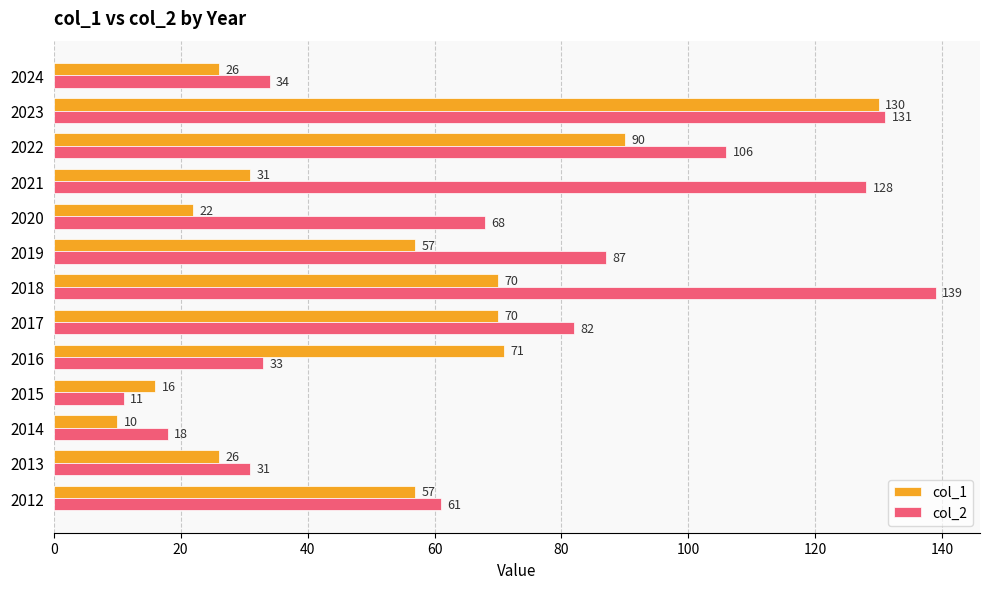

The value of col_2 at 2022 is 106. True or false?

True